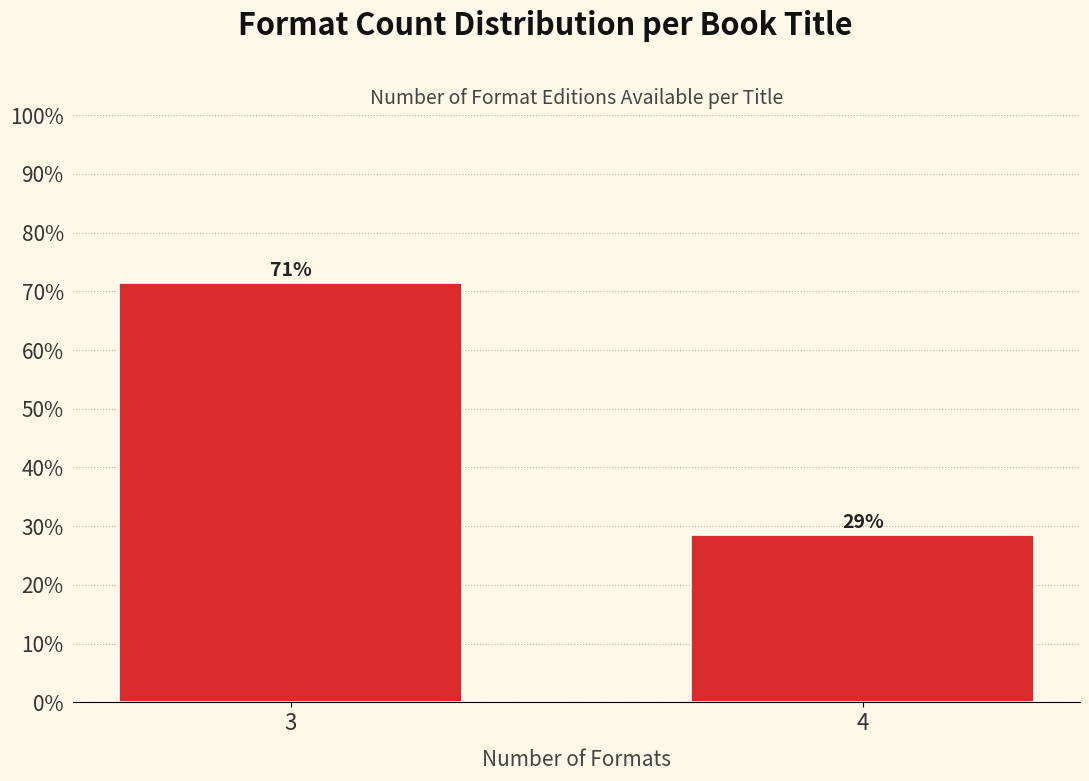

Does the chart contain any negative values?

No